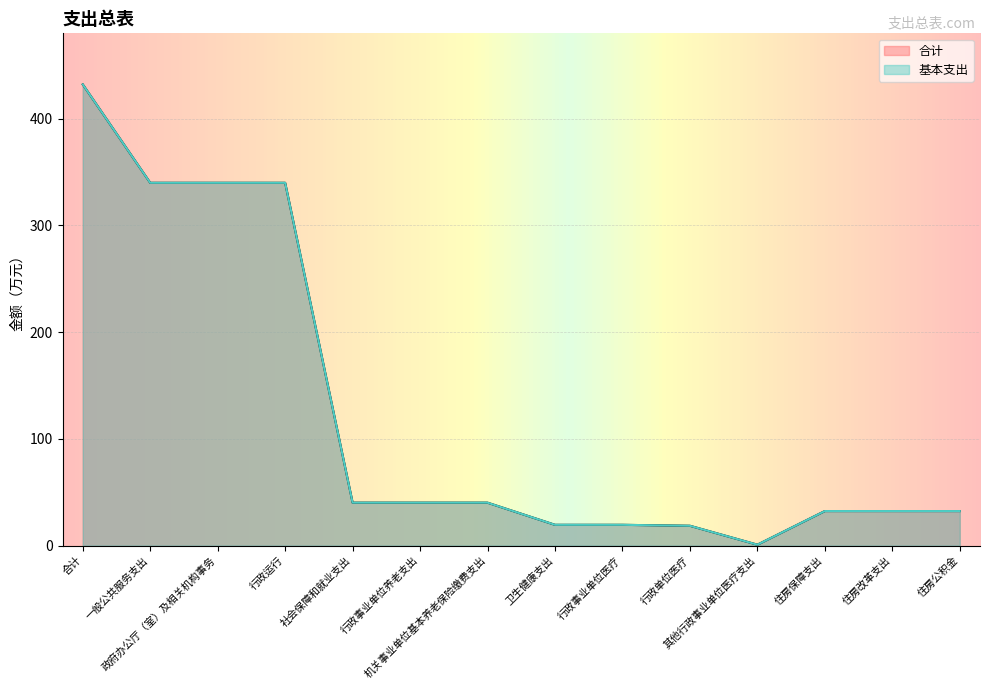

True or false: 基本支出 has a value of 19.5 at 行政事业单位医疗.

True